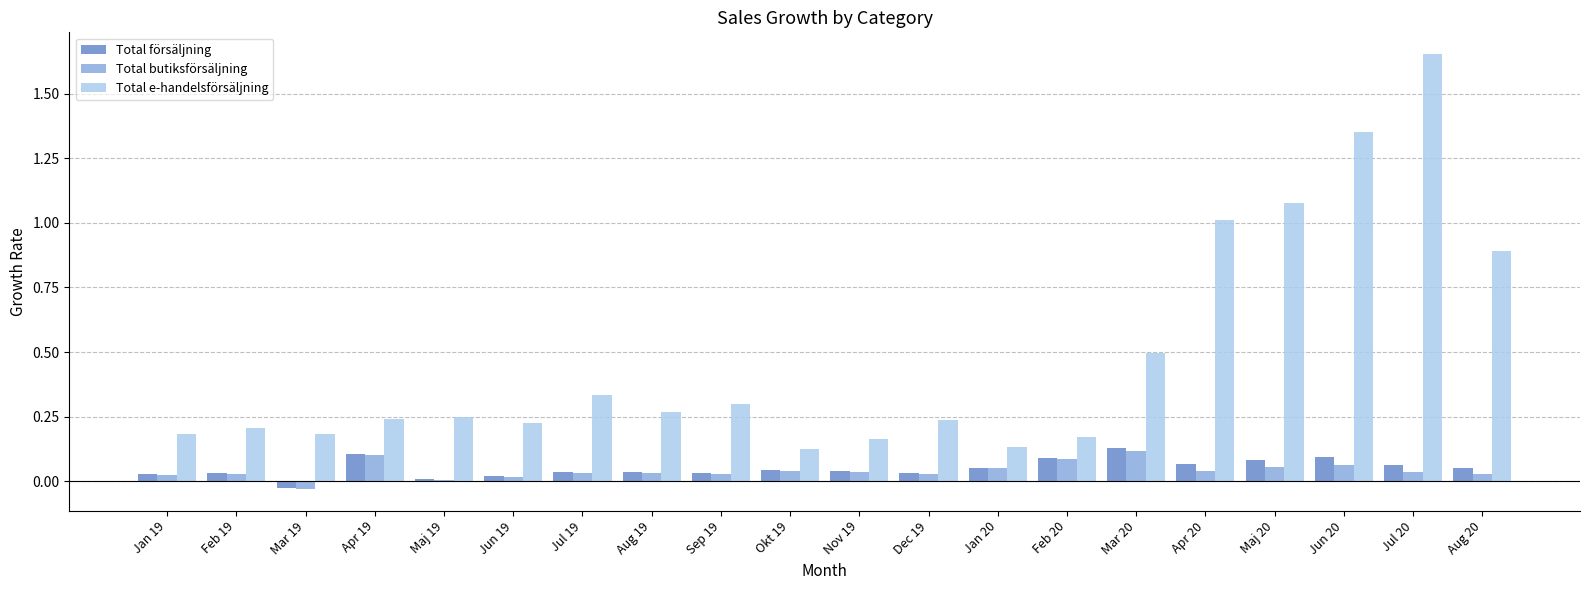

How many series are shown in this chart?

3